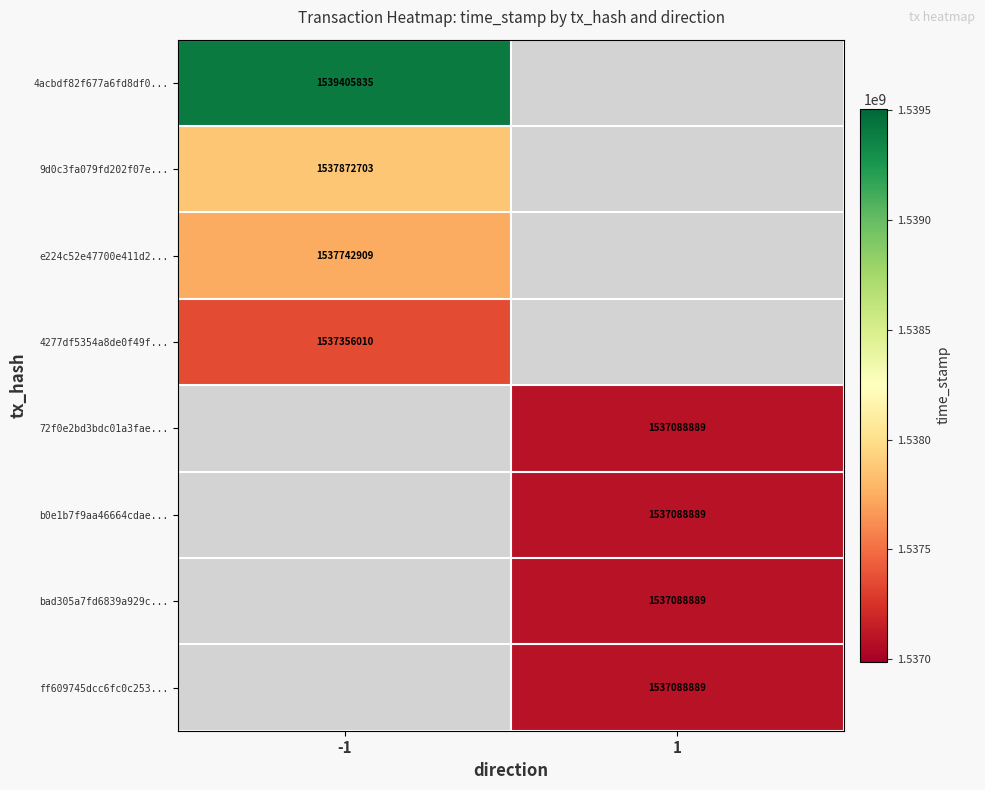

The value of 9d0c3fa079fd202f07e... at -1 is 1537872703. True or false?

True